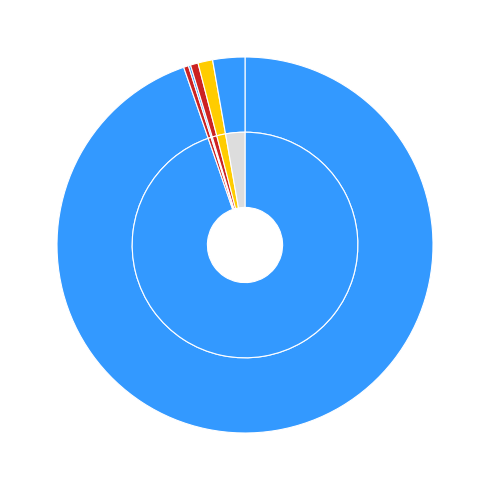

Which slice is the smallest?

Reloj del sistema: día